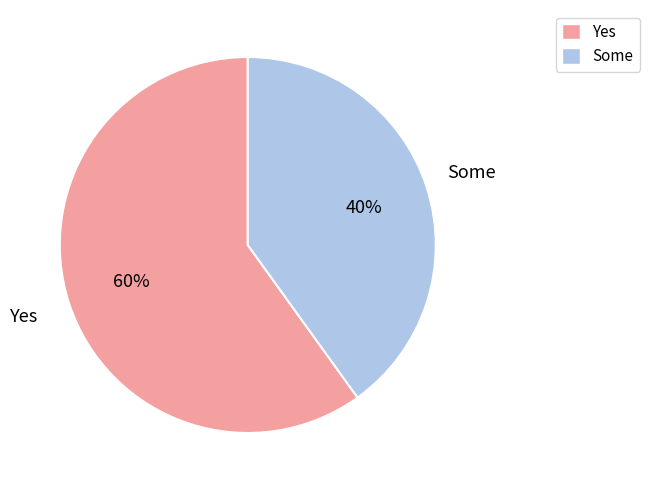

To the nearest percent, what portion does Some represent?

40%